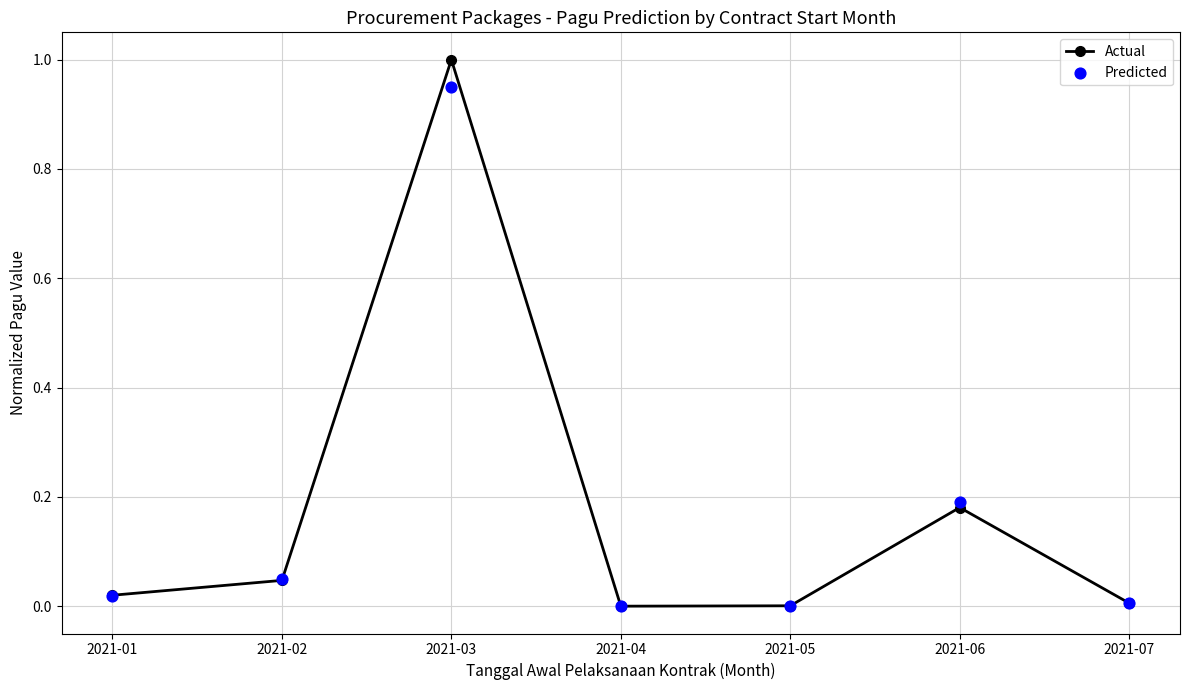

Is the value of Actual at 2021-07 greater than the value of Predicted at 2021-04?

Yes